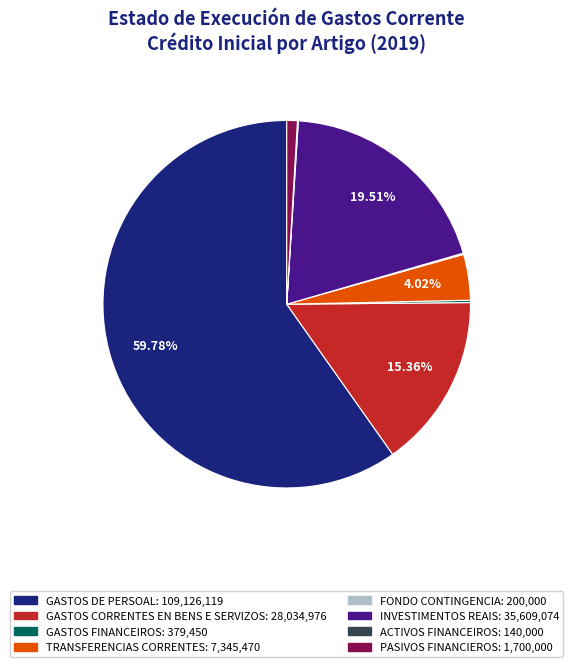

Is there a majority slice in this chart?

Yes